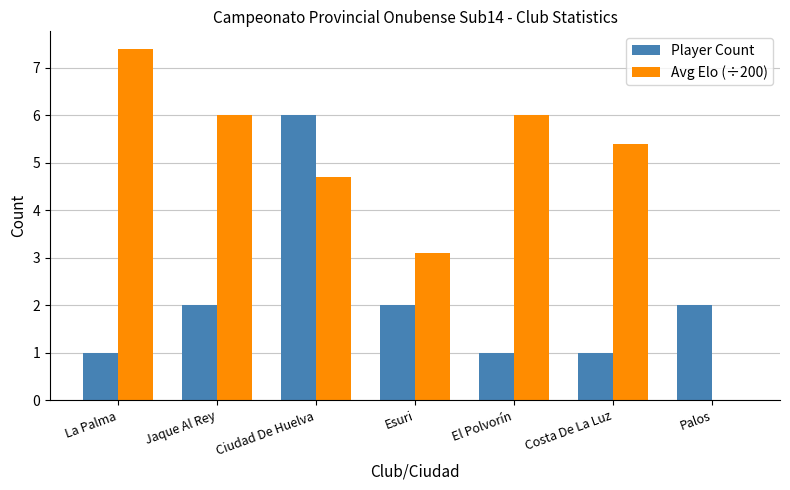

What is the approximate value of Player Count at Ciudad De Huelva?

6.0